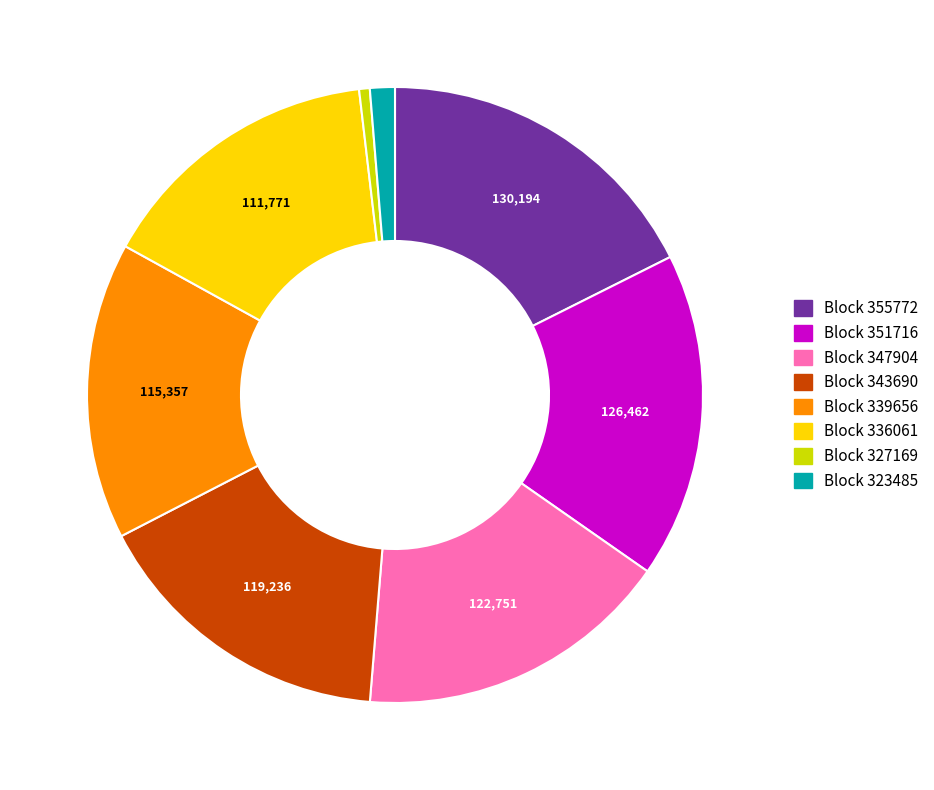

Do Block 336061 and Block 327169 together represent more than half of the pie?

No